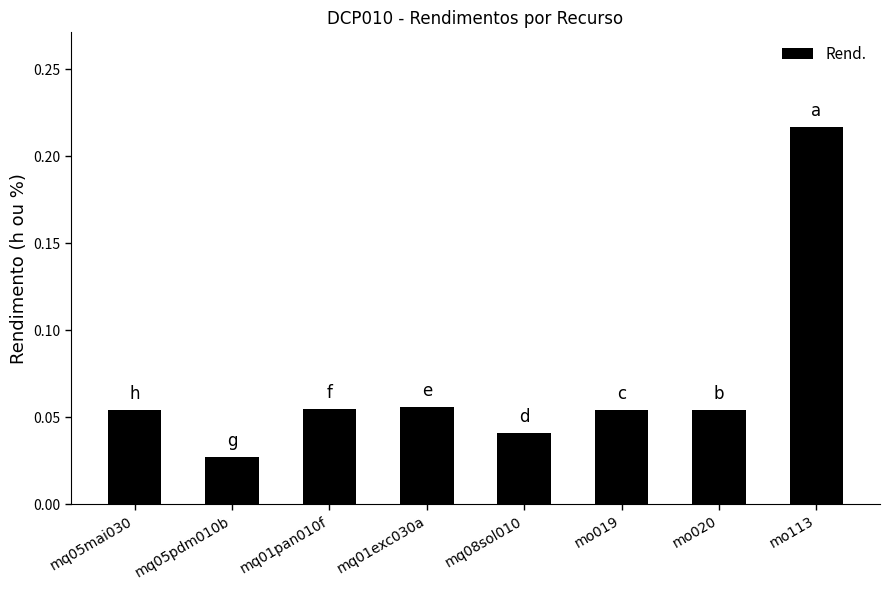

At which label is the value closest to 0?

mq05pdm010b